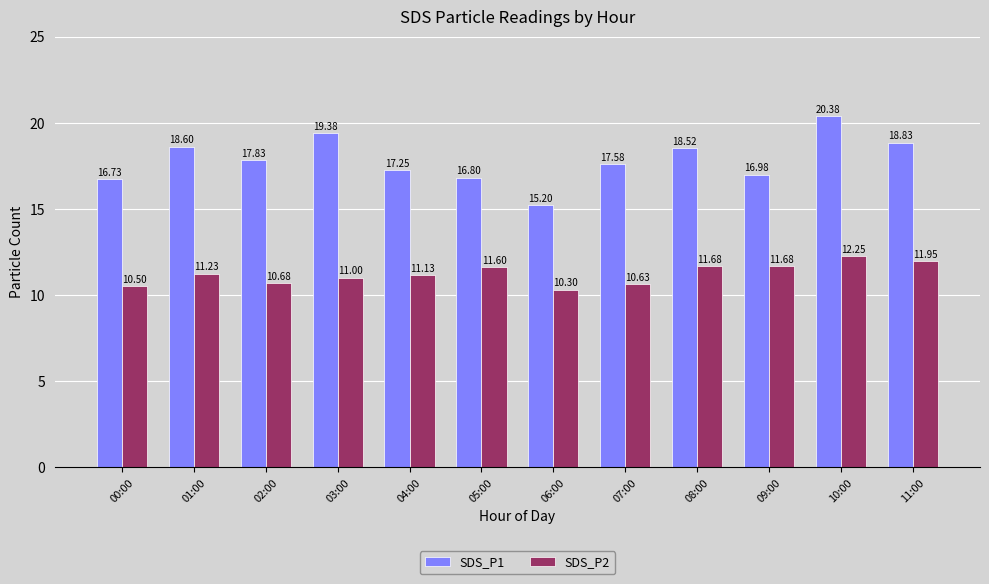

What is the spread (max minus min) of values at 08:00?

6.8